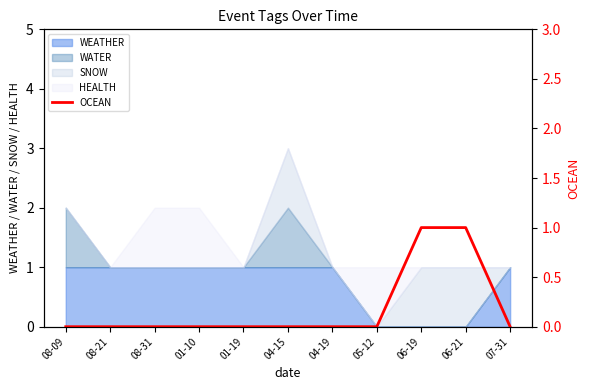

True or false: WEATHER has a value of 0 at 04-19.

False